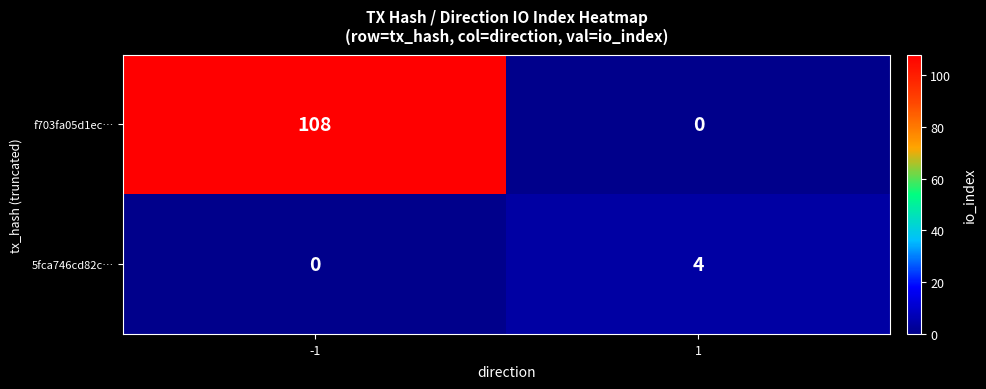

Is it true that 5fca746cd82c… equals -2 at -1?

False